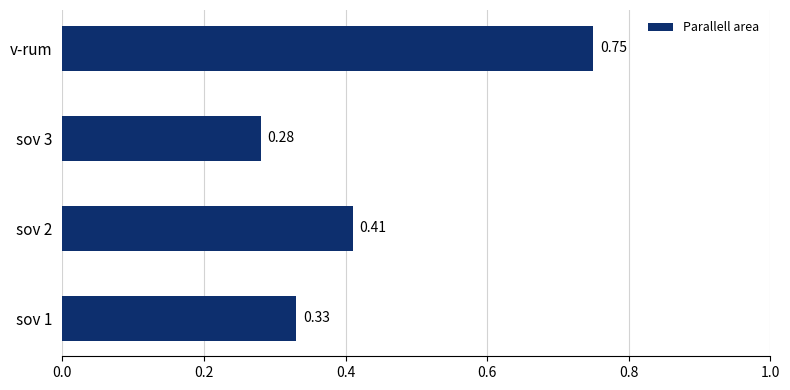

How many values are between 0 and 1?

4